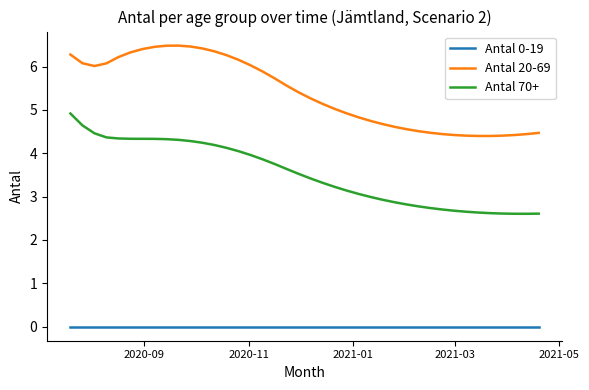

What is the difference between the maximum and minimum values in the Antal 70+ series?

2.3